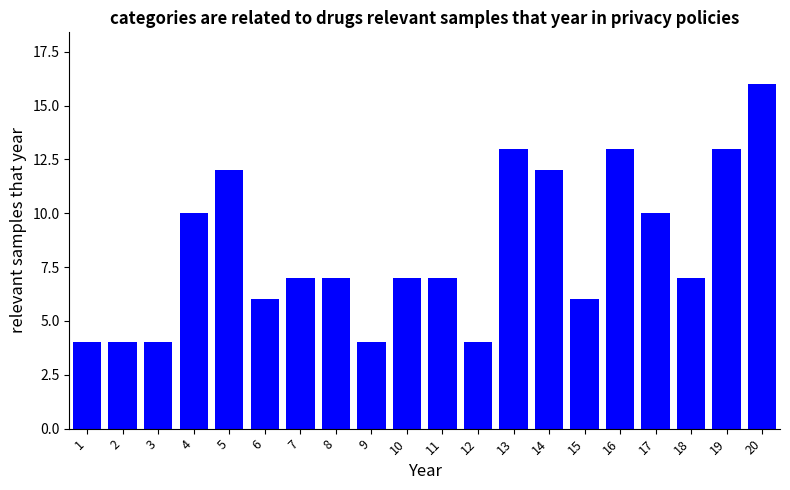

At which label does the data first exceed 7?

4